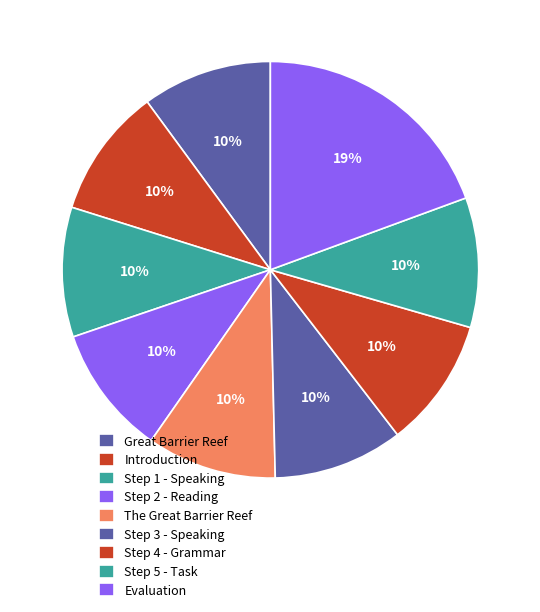

To the nearest percent, what is the difference between the largest and smallest slice percentages?

9%